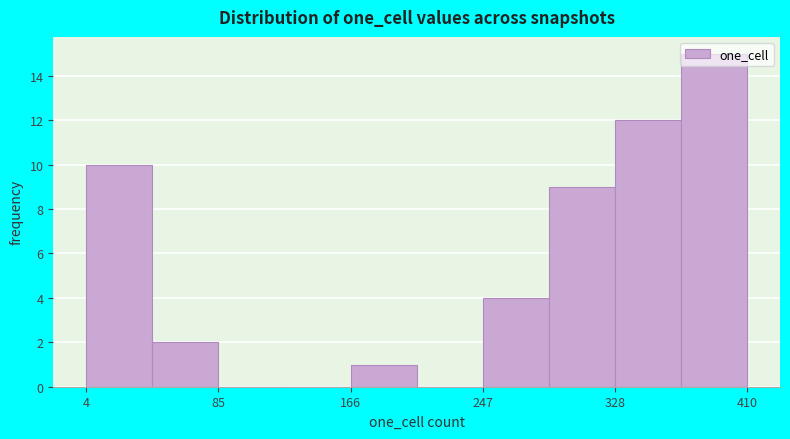

Reading left to right, transcribe this chart: for each bar, give the range it covers on the x-axis and its height. Neither the bar edges nor the heights are printed on the chart, so give them approximately, as read against the axes.

0 to 40: 10
40 to 90: 2
90 to 130: 0
130 to 170: 0
170 to 210: 1
210 to 250: 0
250 to 290: 4
290 to 330: 9
330 to 370: 12
370 to 410: 15